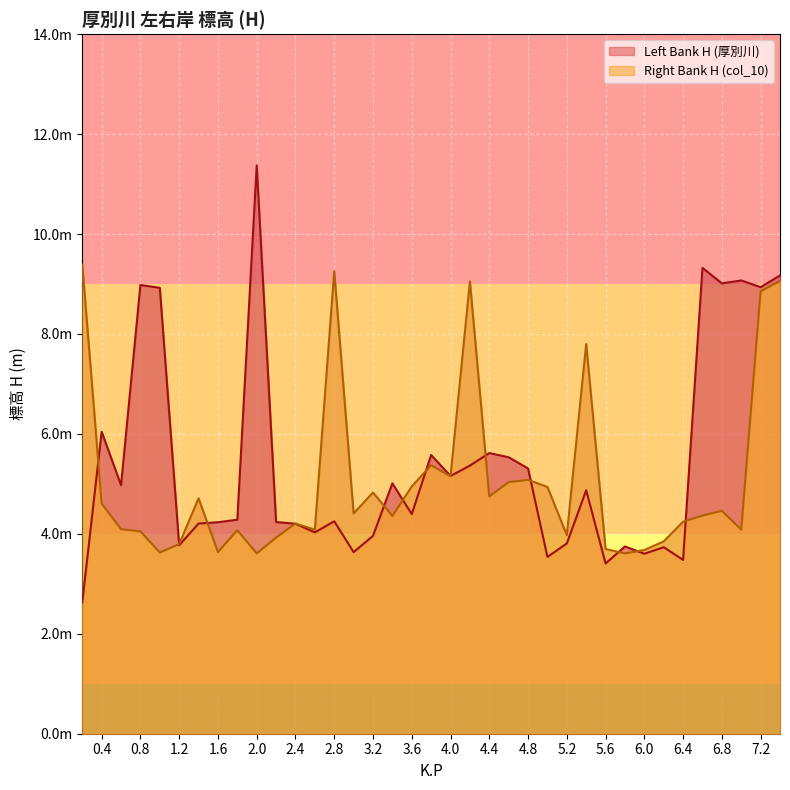

At 3.0, list the series in order from largest to smallest.

Right Bank H (col_10), Left Bank H (厚別川)